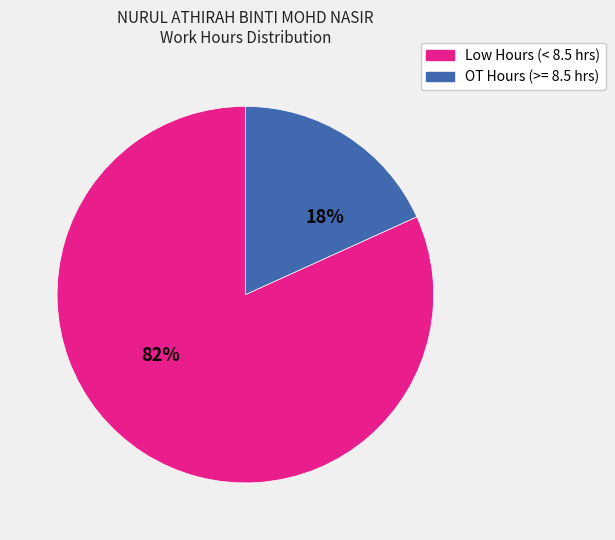

To the nearest percent, what percentage of the pie is OT Hours (>= 8.5 hrs)?

18%